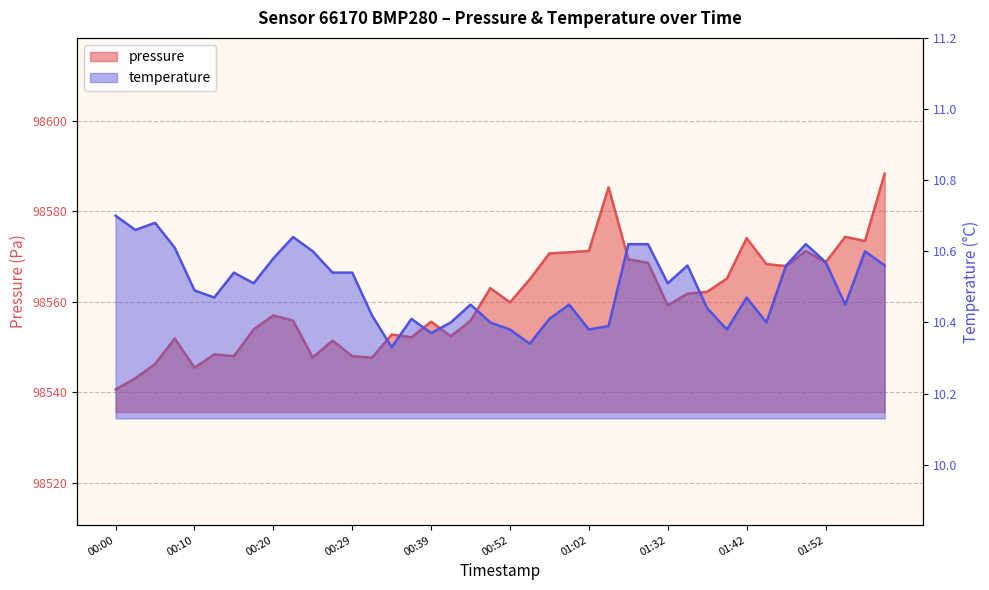

True or false: pressure and temperature intersect in this chart.

False